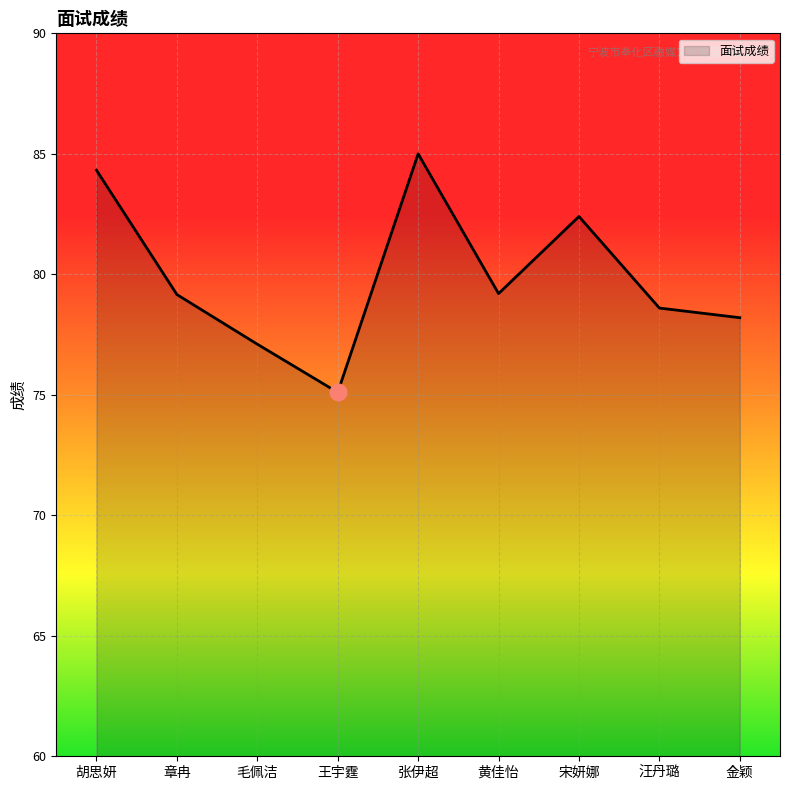

What is the change in value from 张伊超 to 金颖?

-6.8